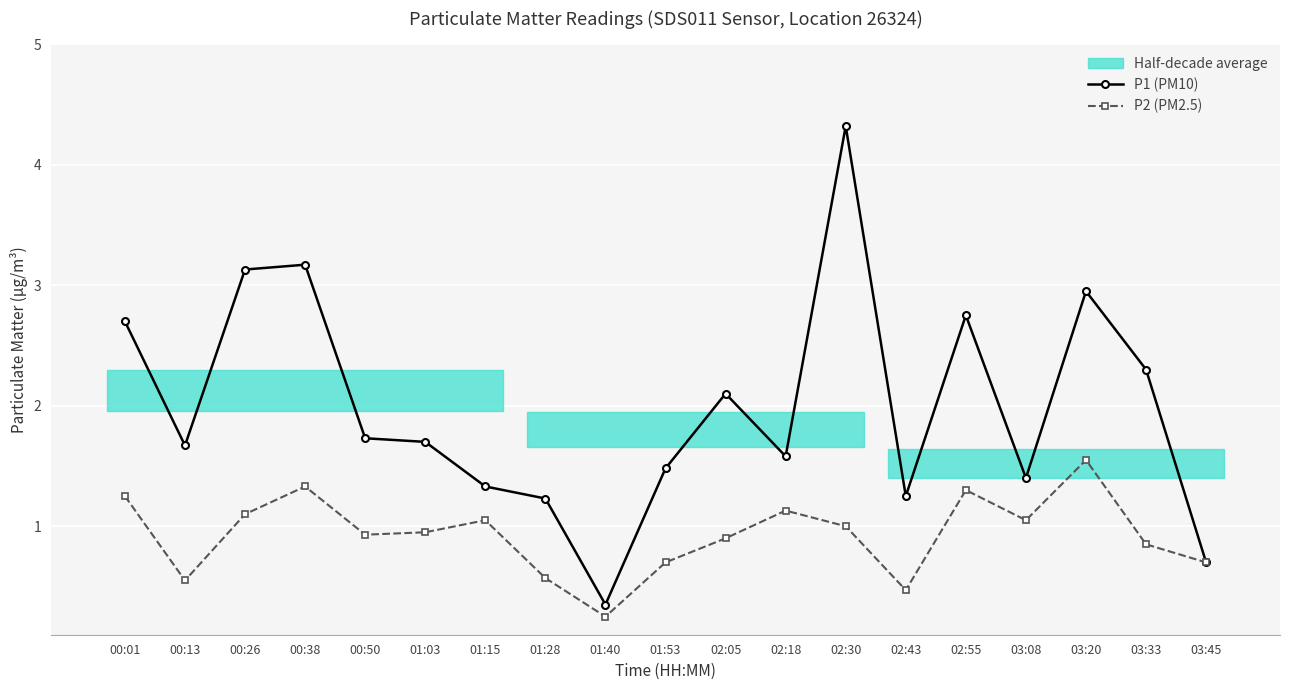

Read the P1 (PM10) value at 02:30.

4.3